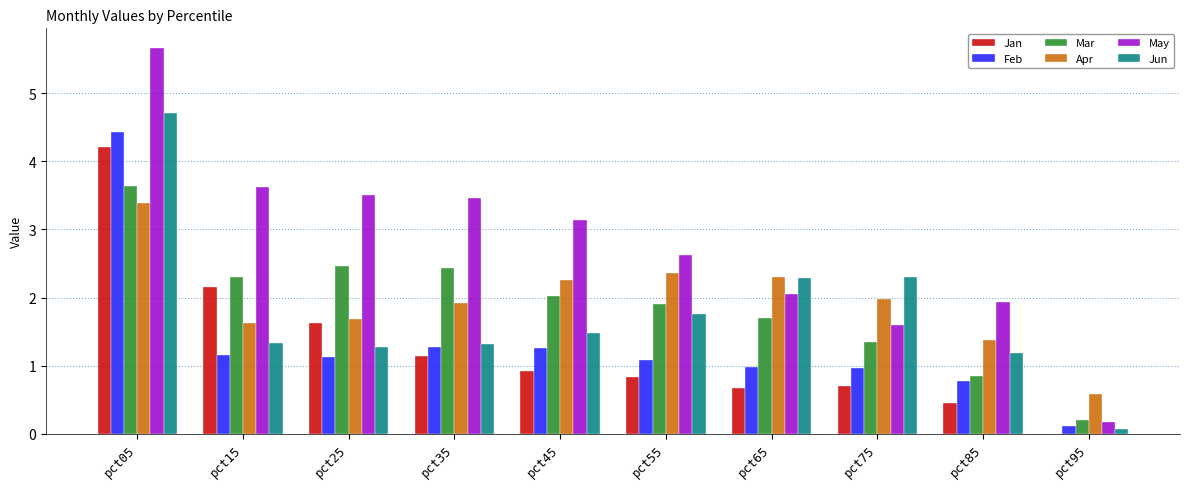

The value of May at pct85 is 1.9. True or false?

True